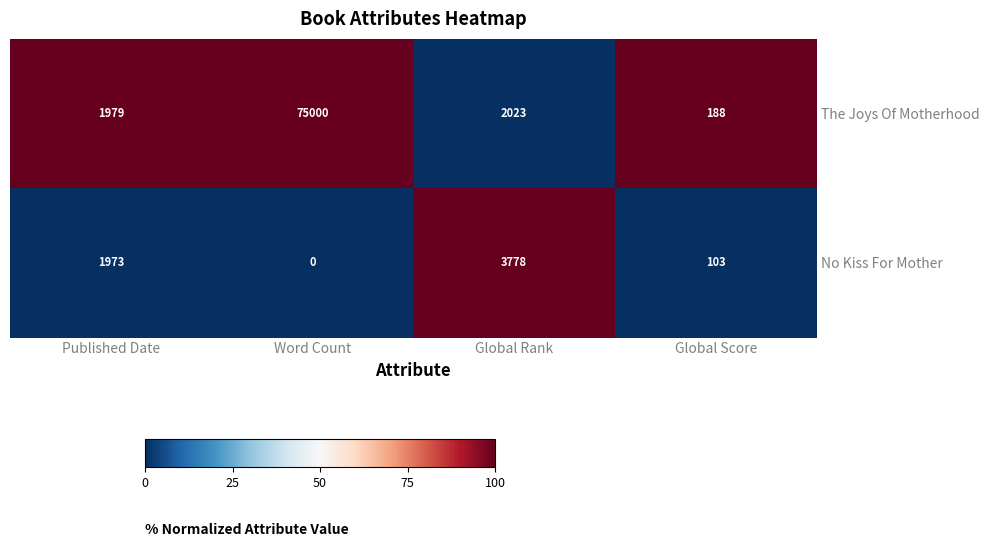

Reading left to right, transcribe all the data shown in this chart.

The Joys Of Motherhood: 1979	75000	2023	188
No Kiss For Mother: 1973	0	3778	103